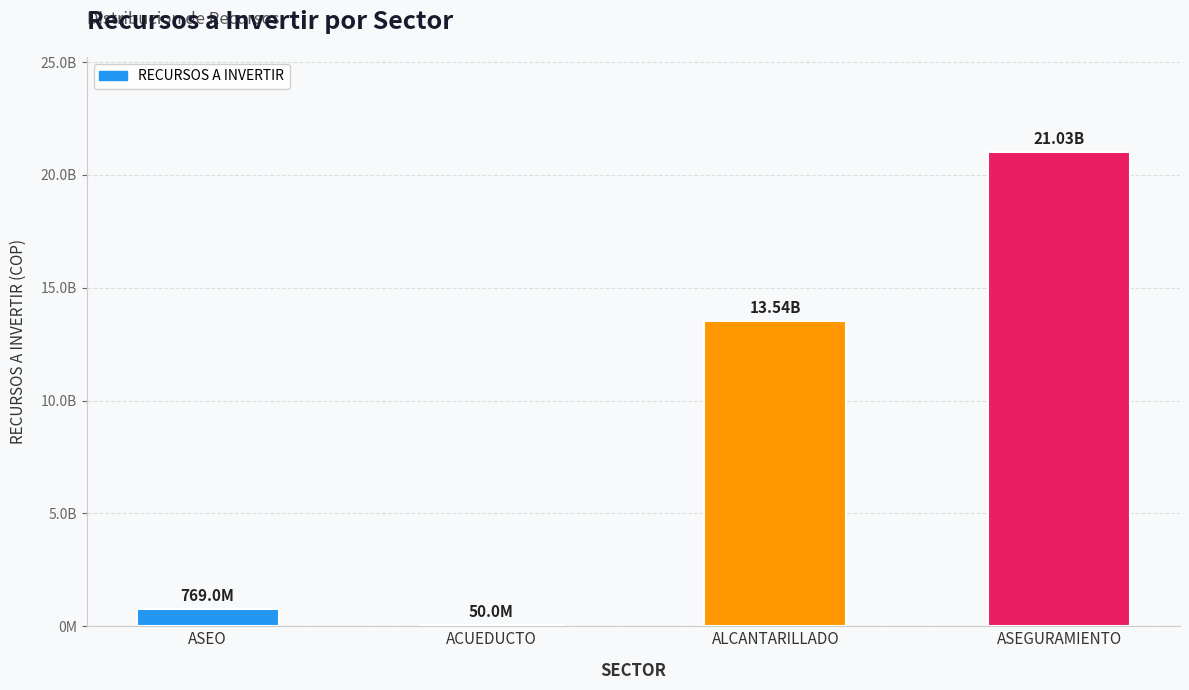

Are the bars horizontal?

No